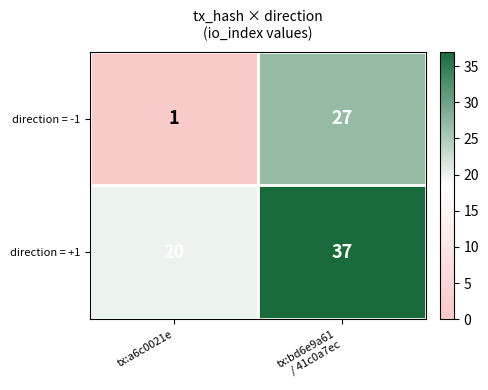

The value of direction = -1 at tx:a6c0021e is 1. True or false?

True